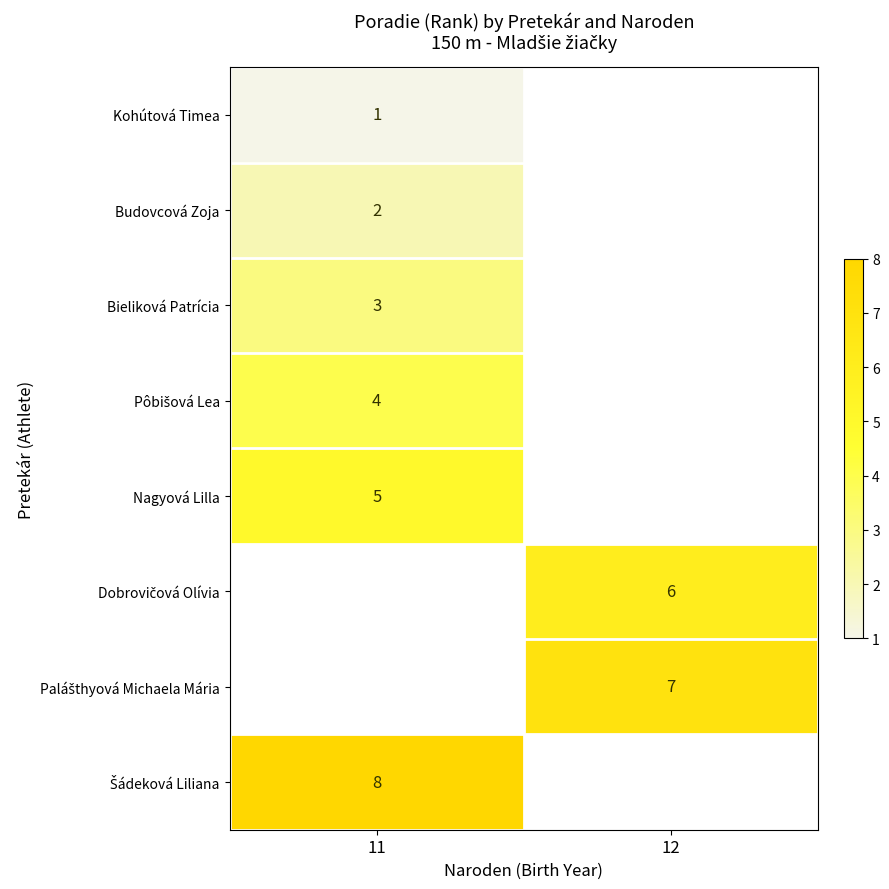

How many distinct data groups are displayed?

8